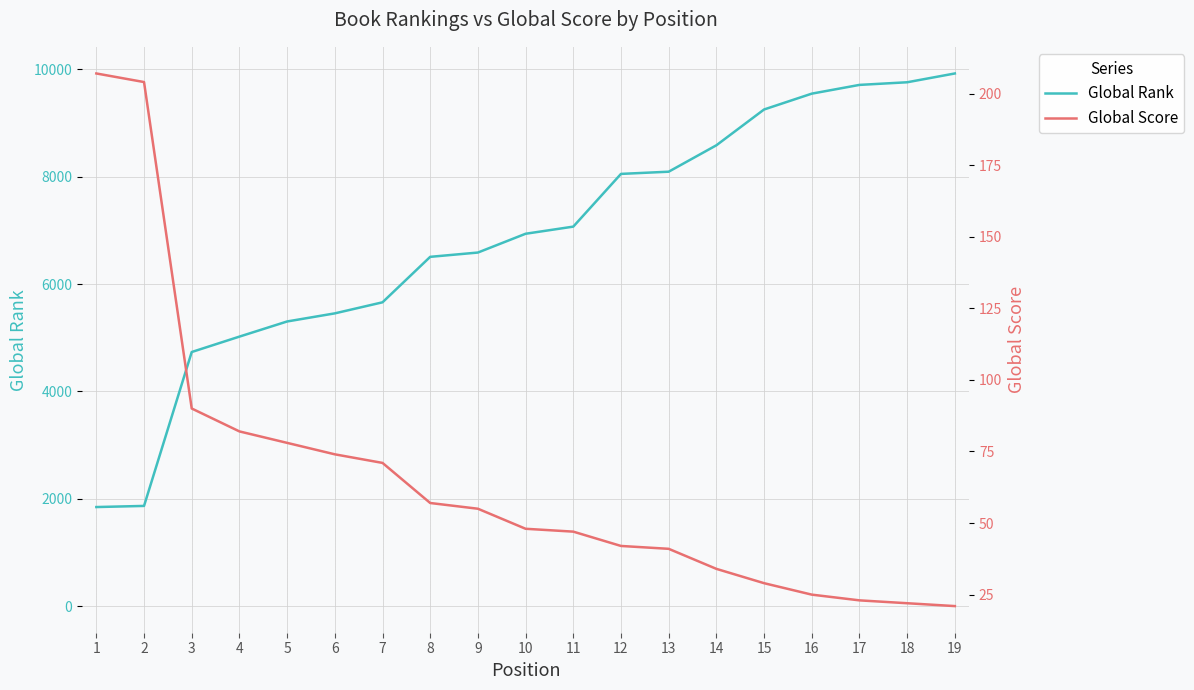

Reading left to right, list all the values displayed in this chart.

Global Rank: 1845	1866	4733	5020	5302	5453	5659	6506	6586	6936	7069	8051	8092	8584	9251	9546	9709	9758	9922
Global Score: 207	204	90	82	78	74	71	57	55	48	47	42	41	34	29	25	23	22	21